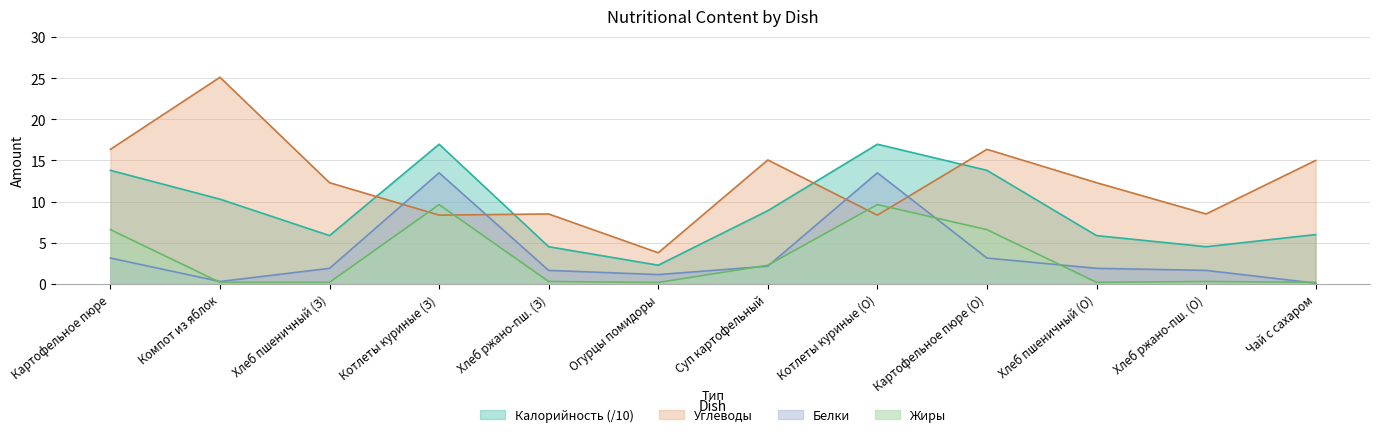

What value does the Углеводы series have at Картофельное пюре?

16.4